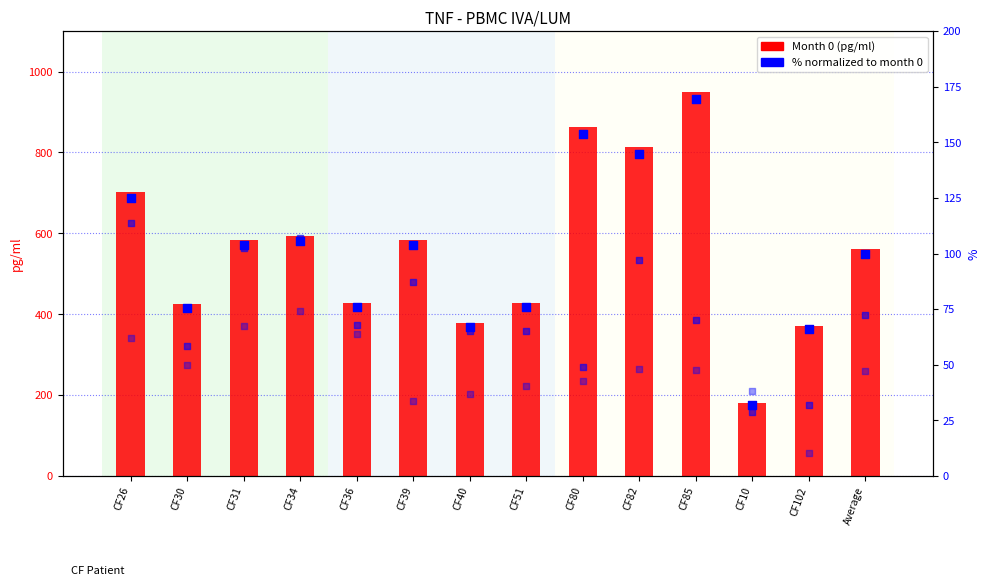

What is the total value across all series at CF40?

546.4